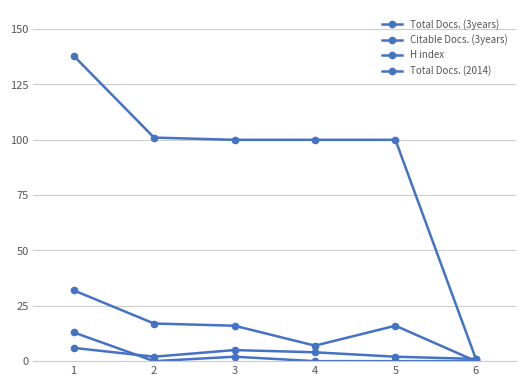

Between 4 and 5, which series saw the biggest shift?

Total Docs. (3years)